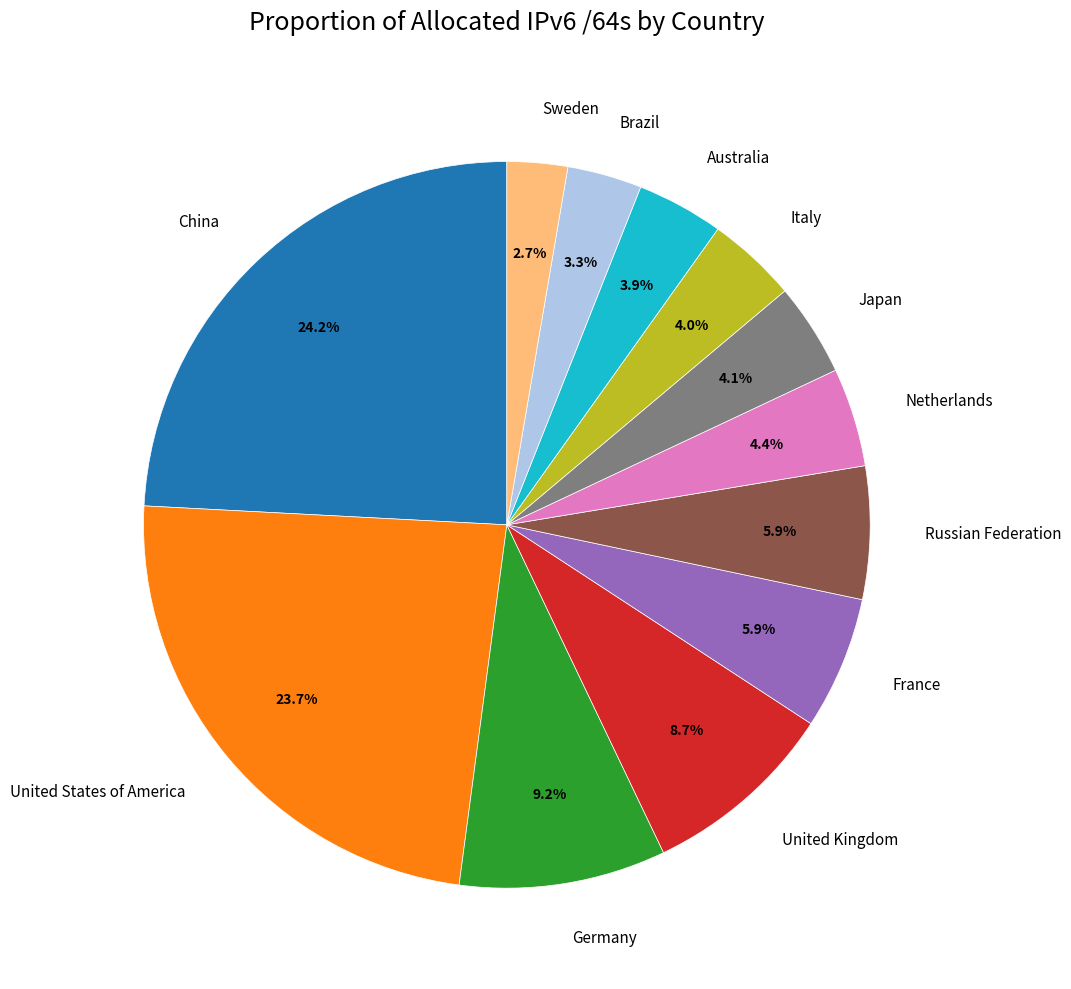

Combined, do Russian Federation and United Kingdom account for over 50%?

No